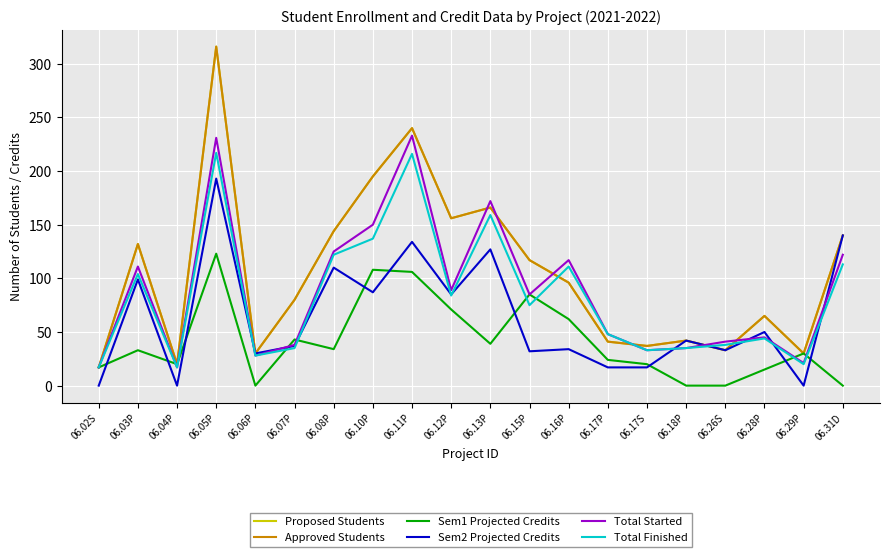

How many values in the Proposed Students series are below 96?

10